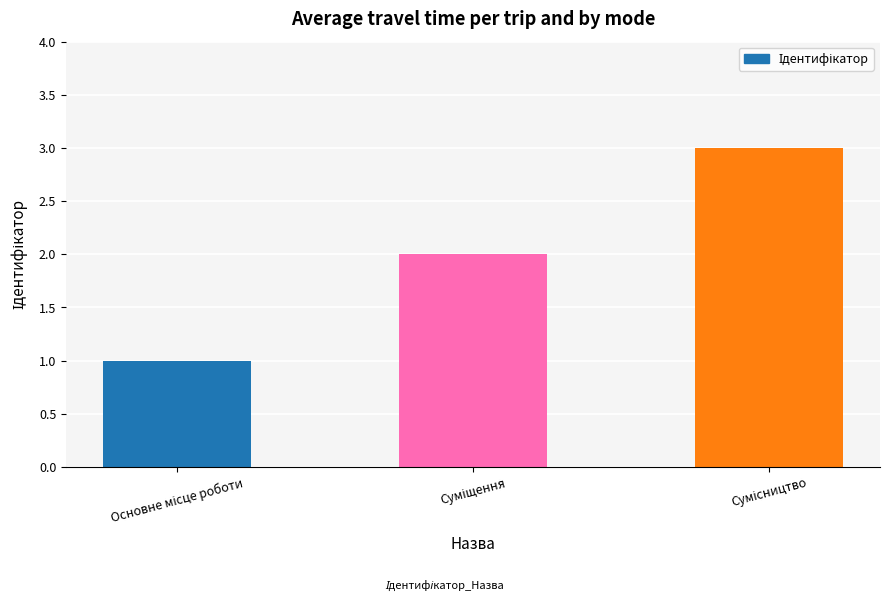

What is the value of the 3rd bar from the left?

3